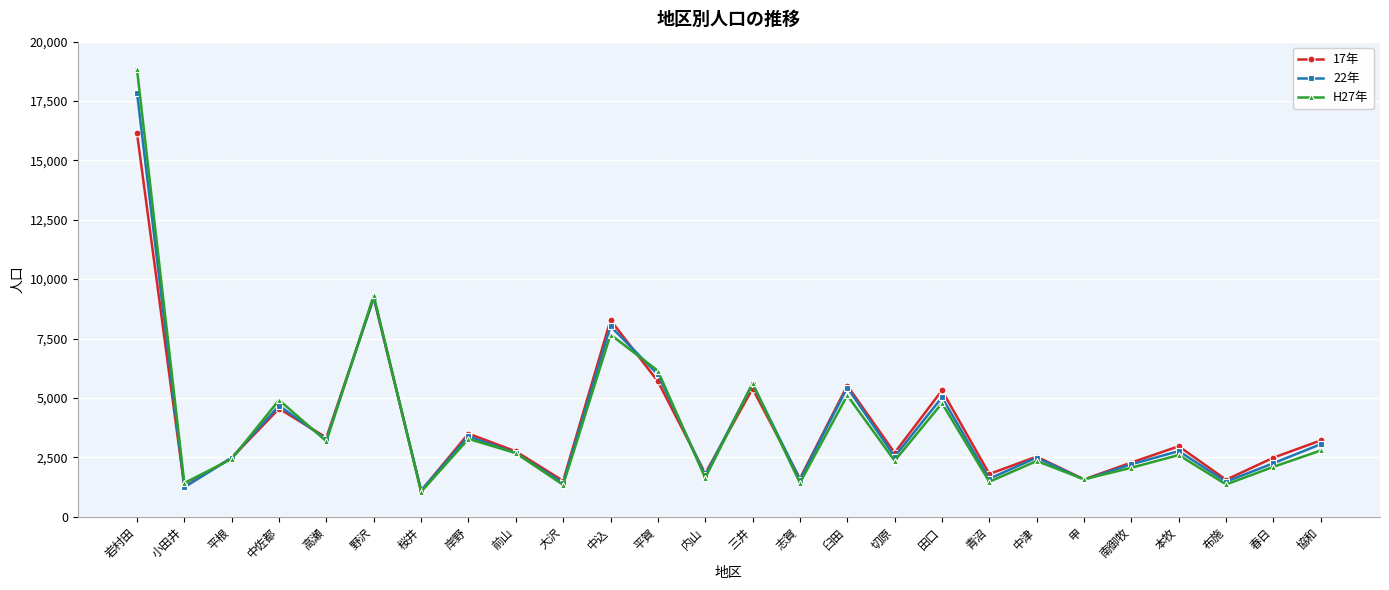

What position from the left is 田口?

18